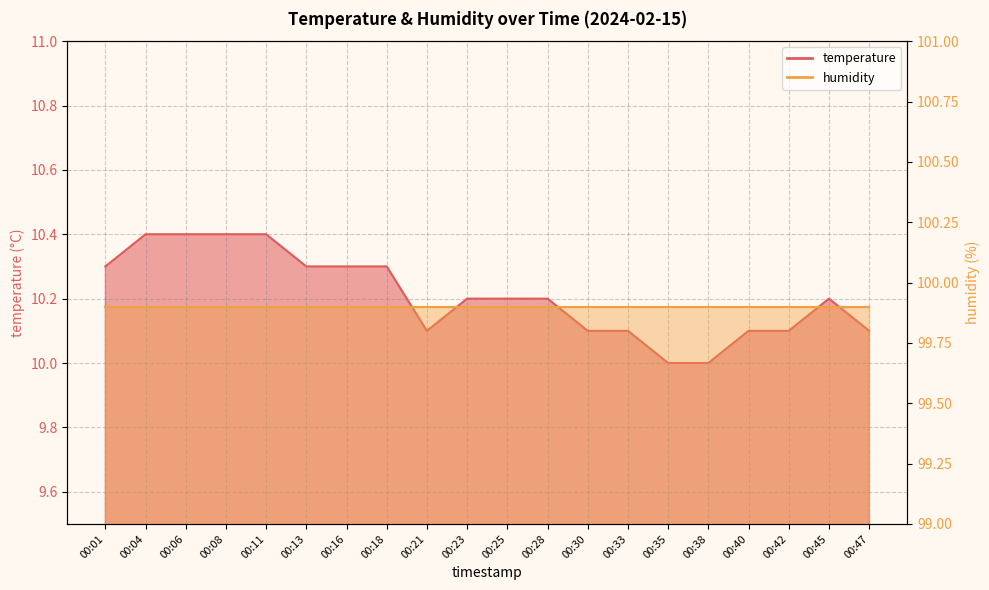

List the labels in order of value, smallest first.

00:35, 00:38, 00:21, 00:30, 00:33, 00:40, 00:42, 00:47, 00:23, 00:25, 00:28, 00:45, 00:01, 00:13, 00:16, 00:18, 00:04, 00:06, 00:08, 00:11